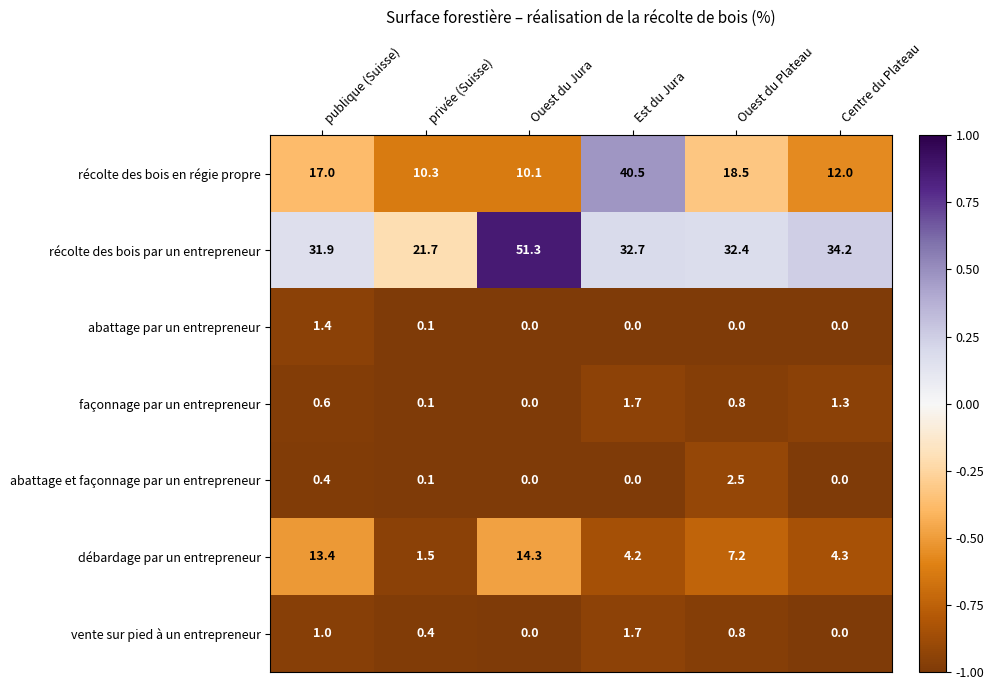

What is the approximate value of récolte des bois en régie propre at Centre du Plateau?

12.0